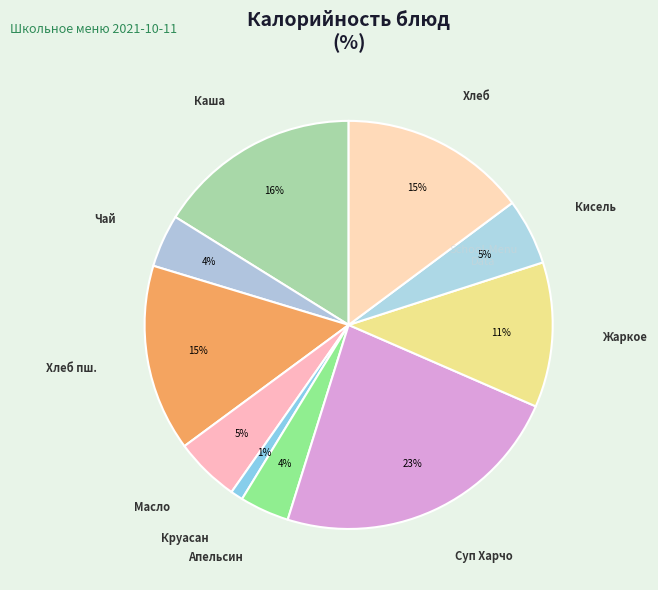

How many segments does this pie chart have?

10